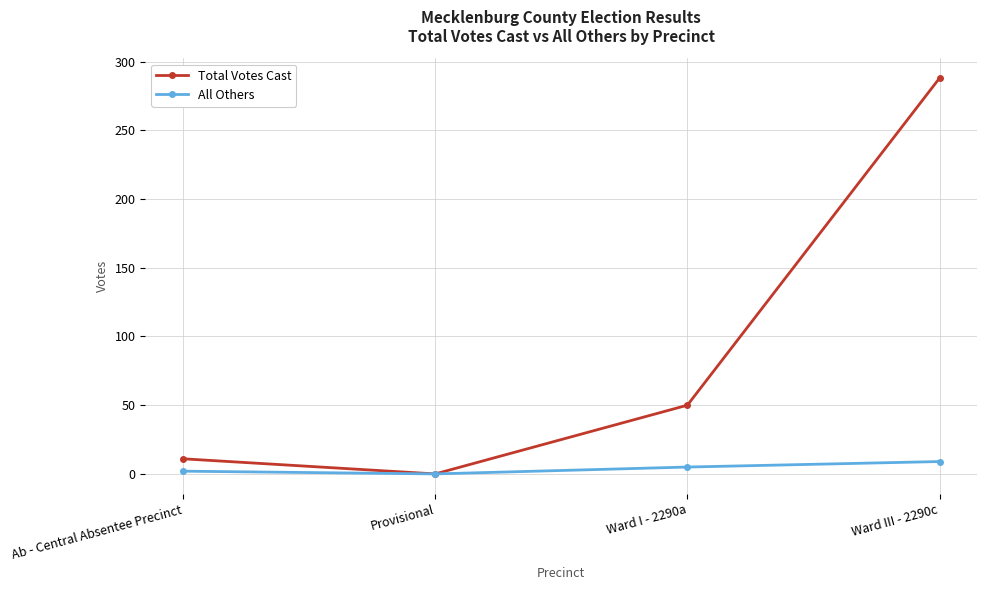

What is the difference between the highest and lowest values at Ab - Central Absentee Precinct?

9